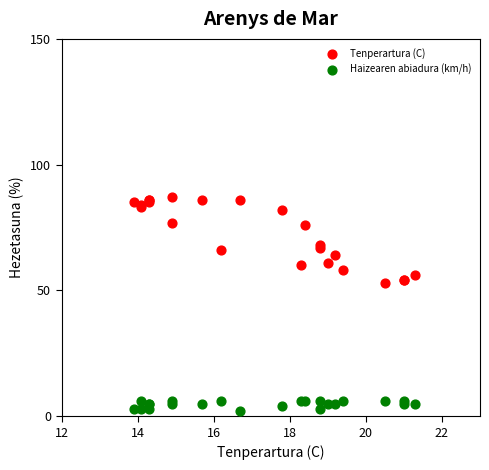

Which series has the largest Y range (max minus min)?

Tenperartura (C)